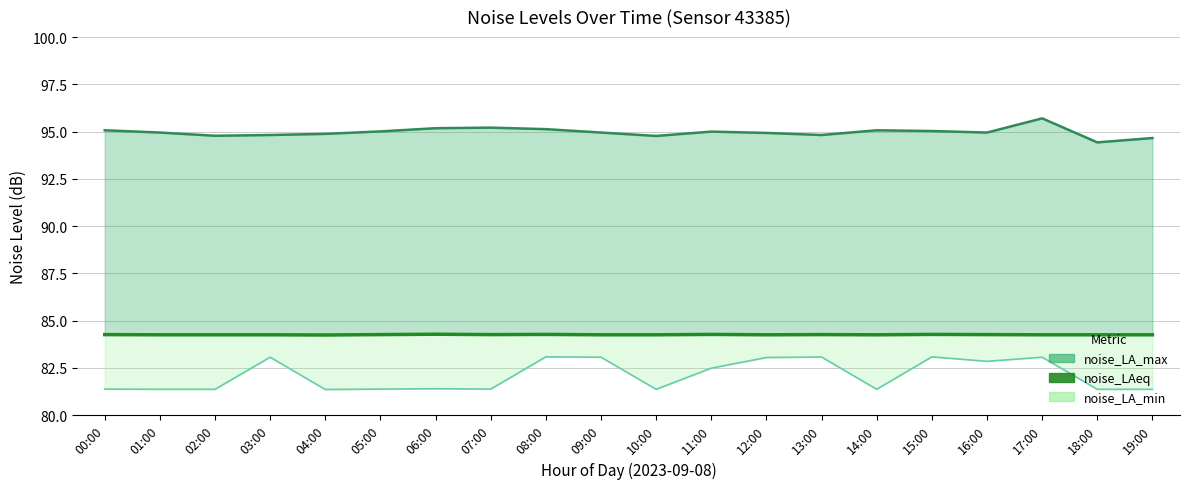

What is the label of the 4th point from the left?

03:00